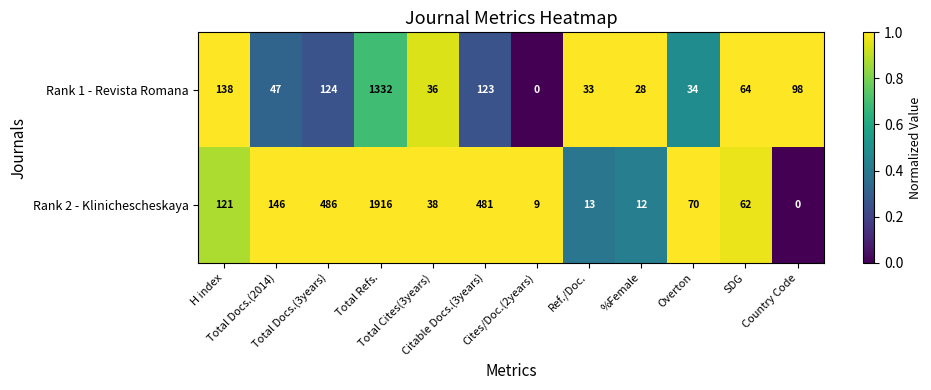

What is the average value of the Rank 2 - Klinichescheskaya series?

280